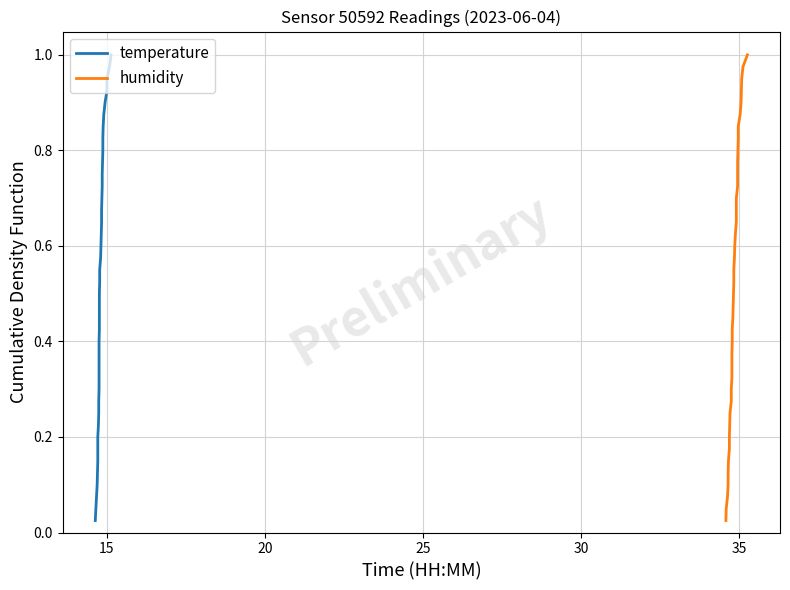

Reading right to left, extract all data points from this chart.

temperature: 1.0	1.0	0.9	0.9	0.9	0.9	0.8	0.8	0.8	0.8	0.8	0.7	0.7	0.7	0.7	0.6	0.6	0.6	0.6	0.5	0.5	0.5	0.5	0.4	0.4	0.4	0.3	0.3	0.3	0.3	0.2	0.2	0.2	0.2	0.1	0.1	0.1	0.1	0.1	0.0
humidity: 1.0	1.0	0.9	0.9	0.9	0.9	0.8	0.8	0.8	0.8	0.8	0.7	0.7	0.7	0.7	0.6	0.6	0.6	0.6	0.5	0.5	0.5	0.5	0.4	0.4	0.4	0.3	0.3	0.3	0.3	0.2	0.2	0.2	0.2	0.1	0.1	0.1	0.1	0.1	0.0